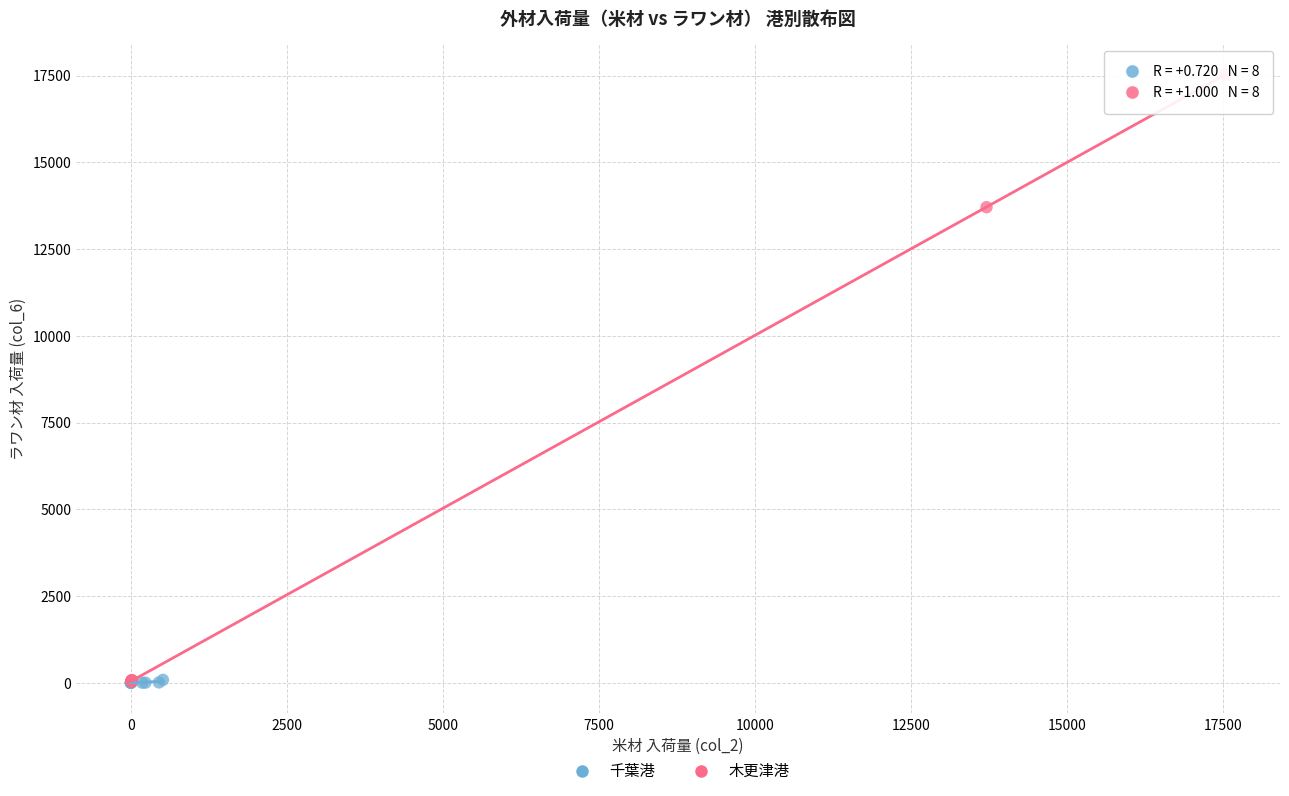

Which series has the largest Y range (max minus min)?

木更津港